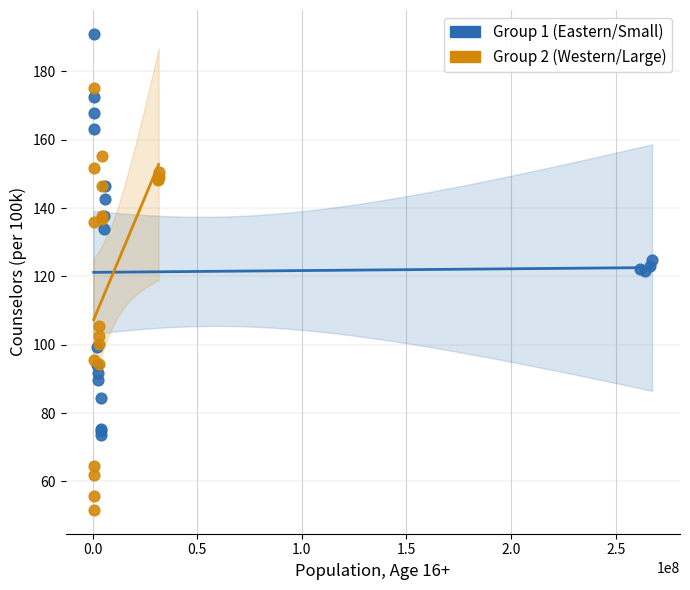

Which series reaches the maximum Y coordinate?

Group 1 (Eastern/Small)